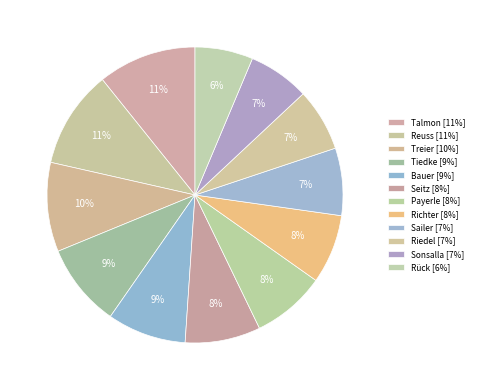

What is the smallest slice in the pie chart?

Rück